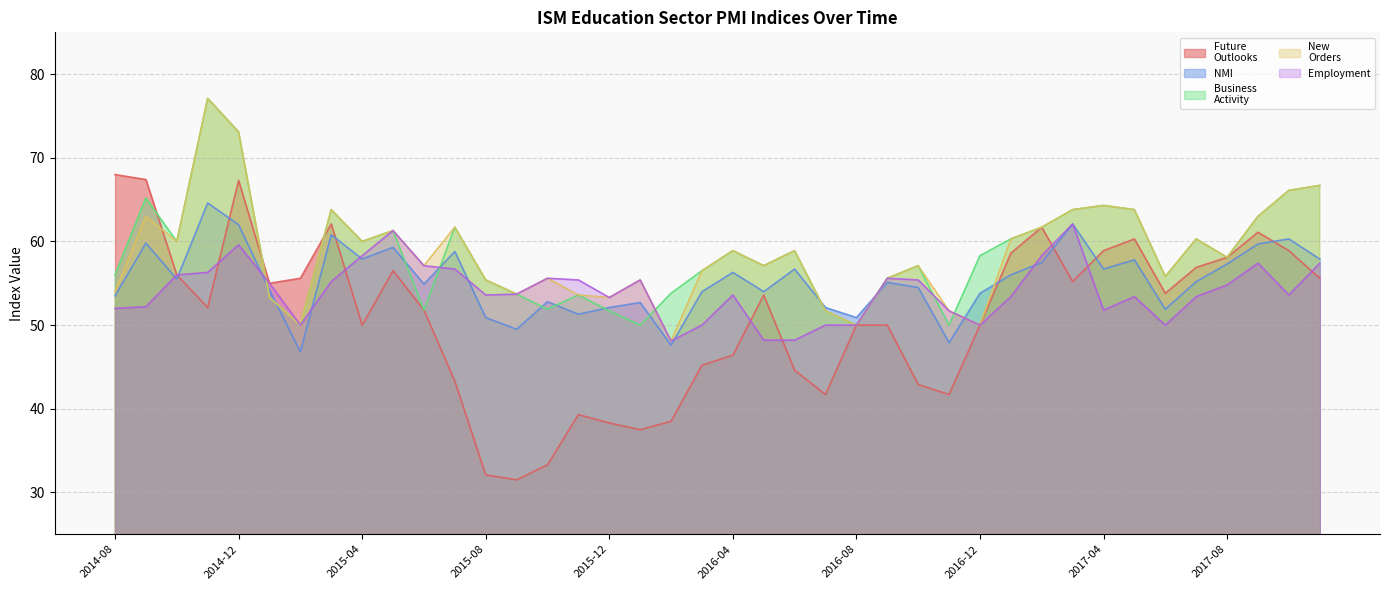

The New
Orders series shows 108.6 at 2014-11. True or false?

False